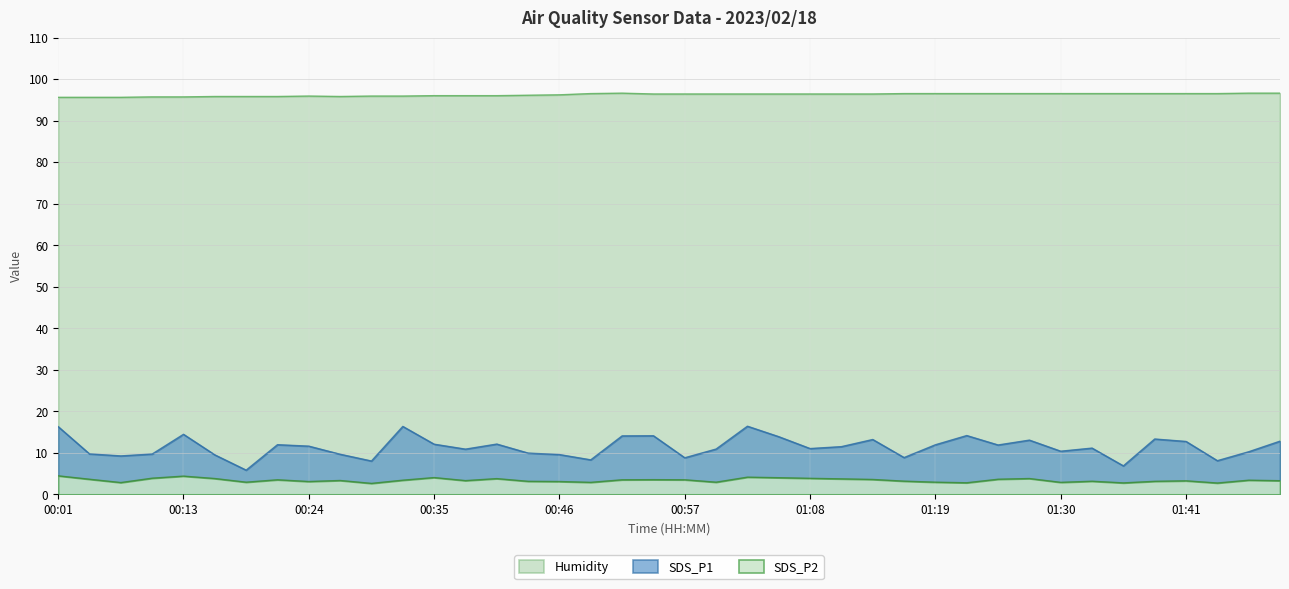

In Humidity, how many points are higher than both neighbors (excluding endpoints)?

2